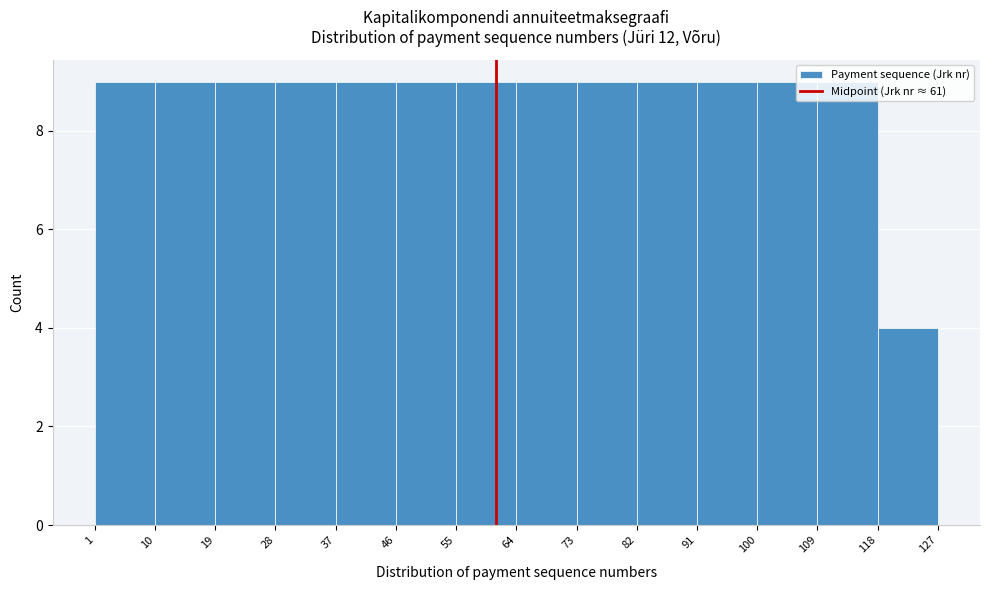

Reading left to right, transcribe this chart: for each bar, give the range it covers on the x-axis and its height. The values are not printed on the chart, so give them approximately, as read against the axis.

1 to 10: 9
10 to 19: 9
19 to 28: 9
28 to 37: 9
37 to 46: 9
46 to 55: 9
55 to 64: 9
64 to 73: 9
73 to 82: 9
82 to 91: 9
91 to 100: 9
100 to 109: 9
109 to 118: 9
118 to 127: 4